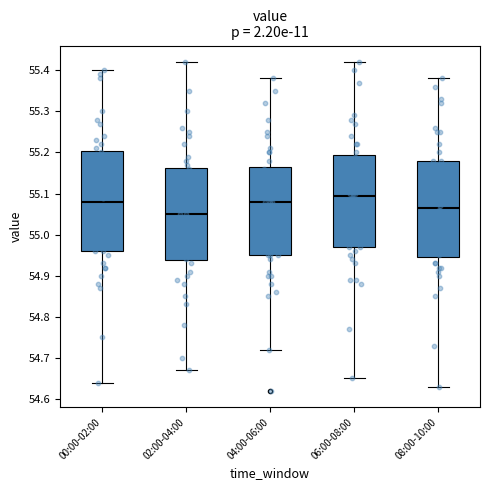

Reading left to right, read every box against the y-axis: the position of its median line, the range the box covers, and the ends of its whiskers. The values are not printed on the chart, so give them approximately, as read against the axis.

00:00-02:00: median 55.08, box 54.96 to 55.20, whiskers 54.64 to 55.40
02:00-04:00: median 55.05, box 54.94 to 55.16, whiskers 54.67 to 55.42
04:00-06:00: median 55.08, box 54.95 to 55.17, whiskers 54.72 to 55.38
06:00-08:00: median 55.10, box 54.97 to 55.19, whiskers 54.65 to 55.42
08:00-10:00: median 55.07, box 54.95 to 55.18, whiskers 54.63 to 55.38